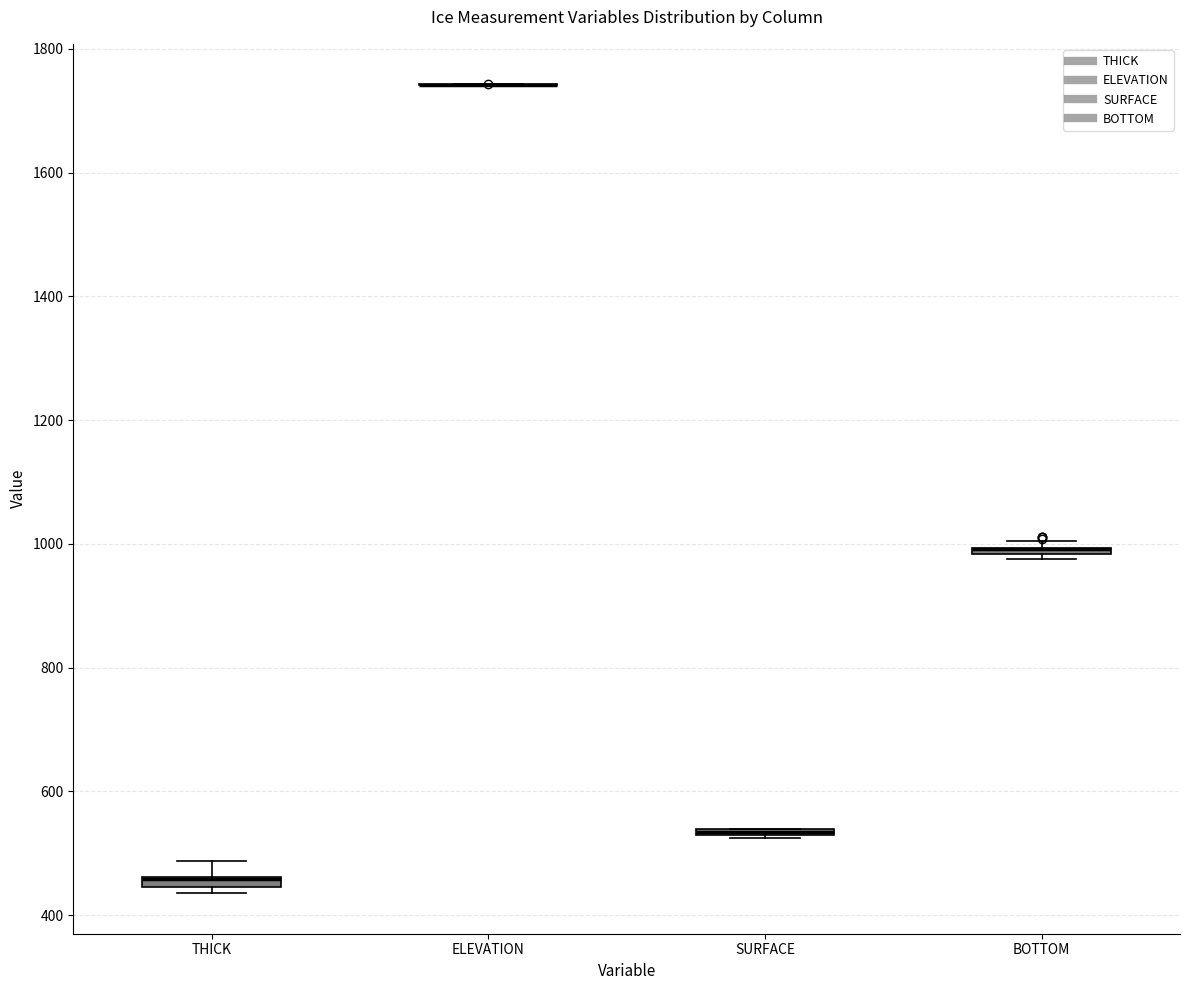

Where is the upper edge of the box for SURFACE on the y-axis? The values are not printed on the chart, so give them approximately, as read against the axis.

540